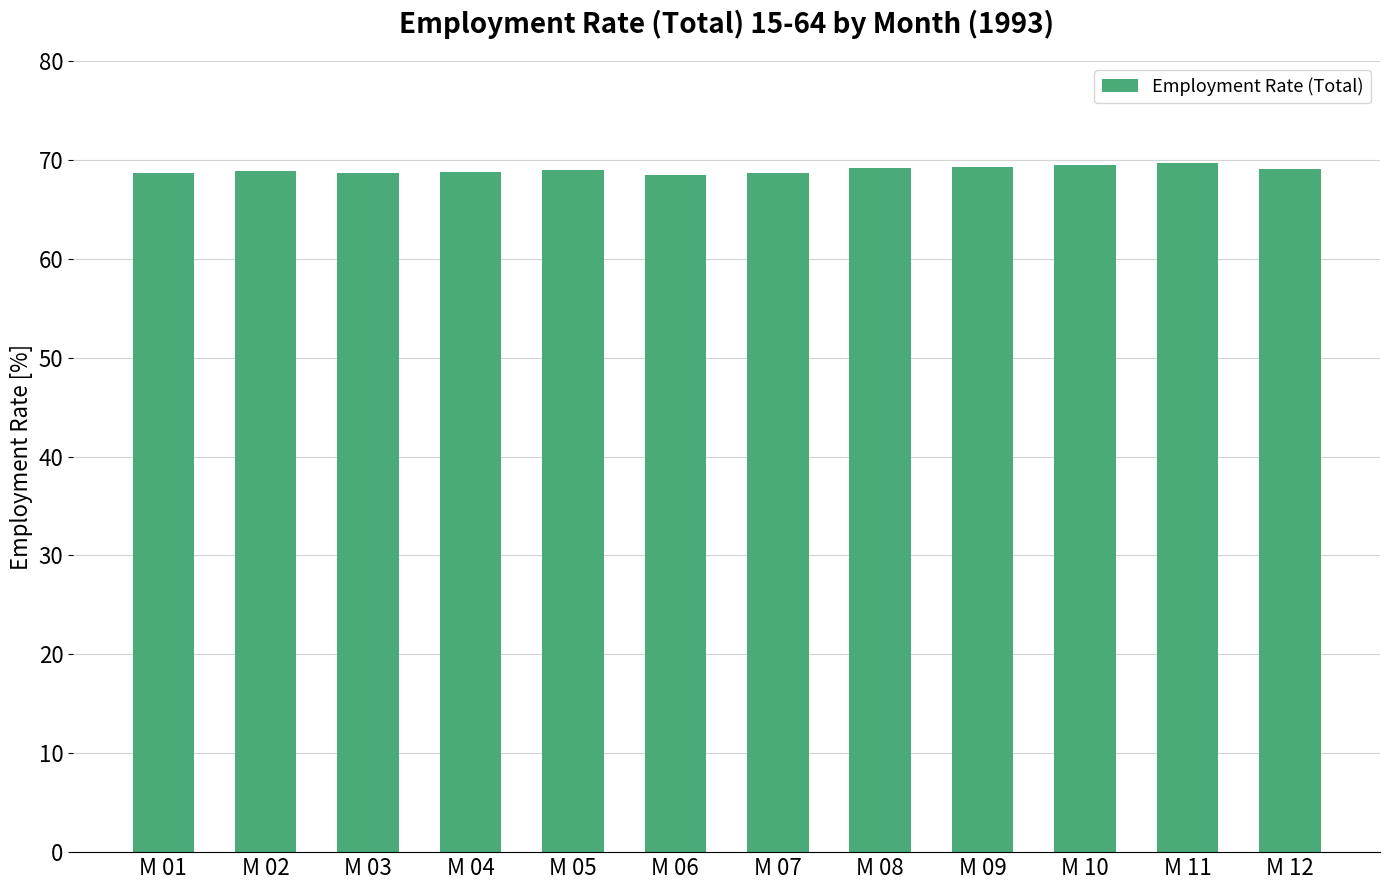

How many categories are shown in the chart?

12